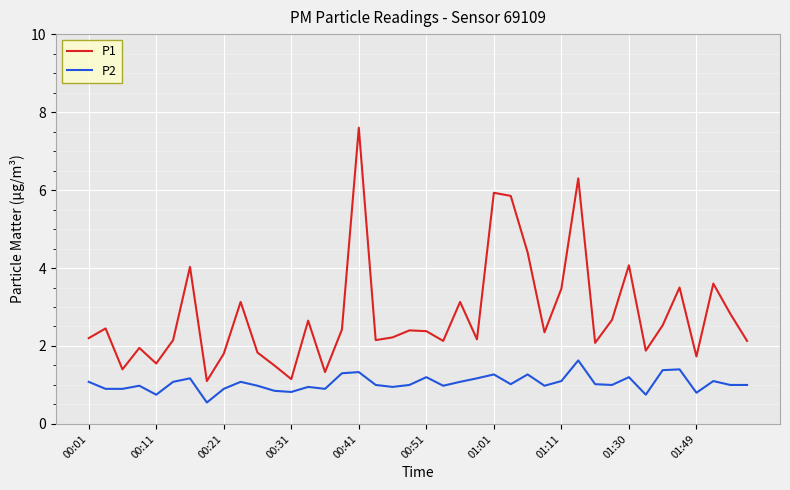

What is the minimum value for P2?

0.6